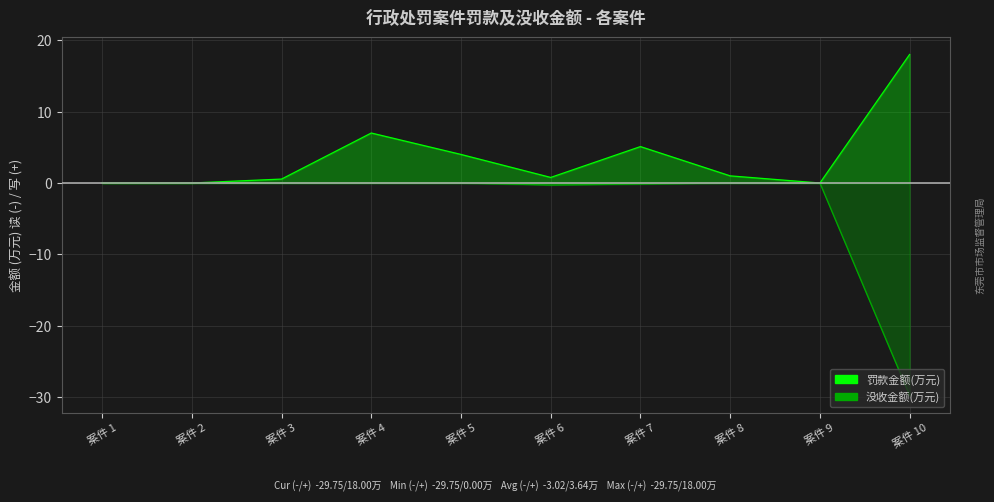

Which category has the highest value in the 没收金额(万元) (负) series?

案件 1